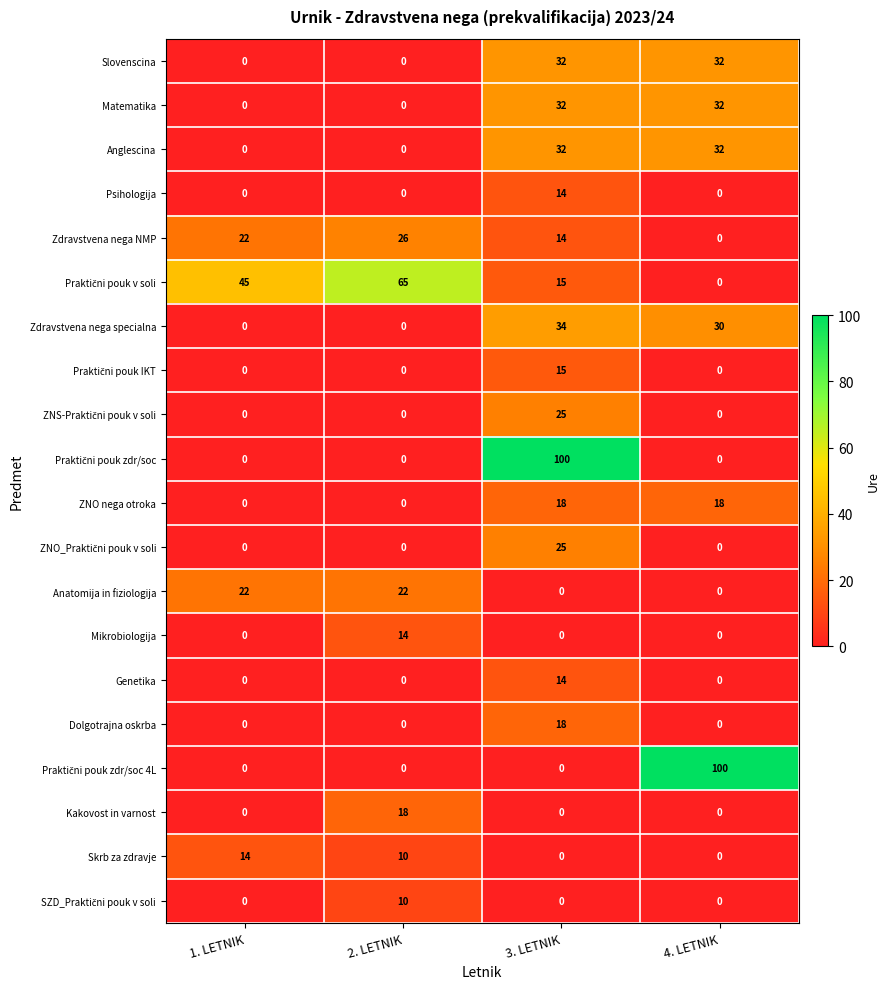

Which category has the highest value in the Genetika series?

3. LETNIK